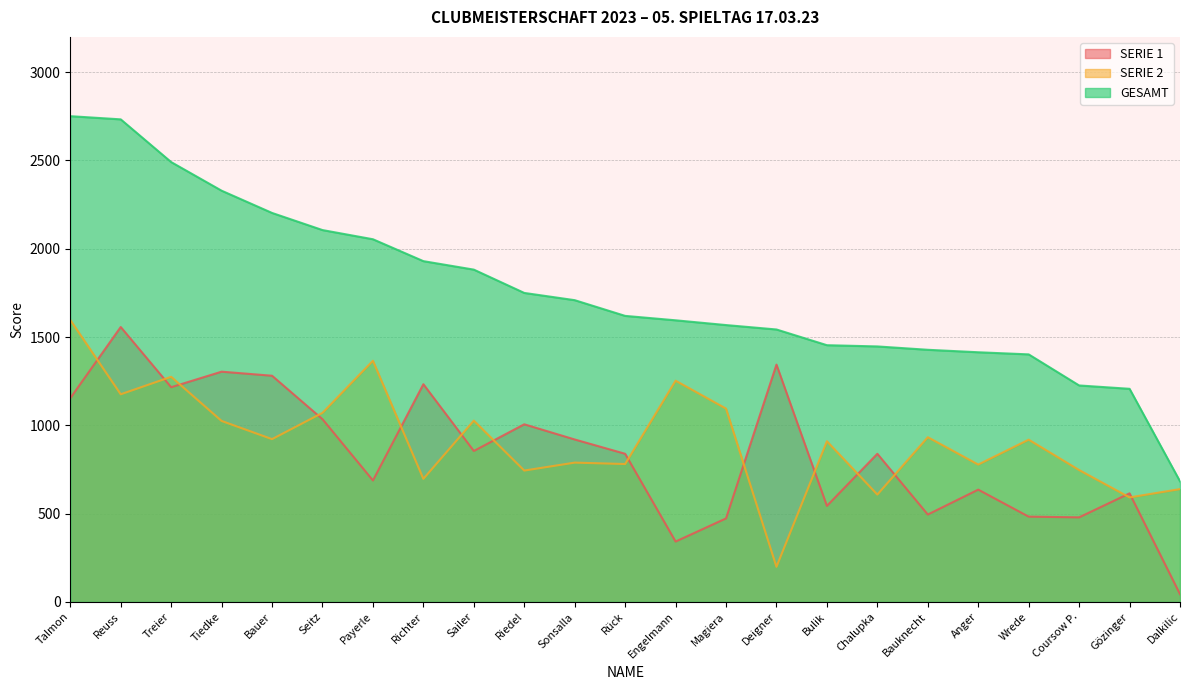

How many lines are shown in the chart?

3